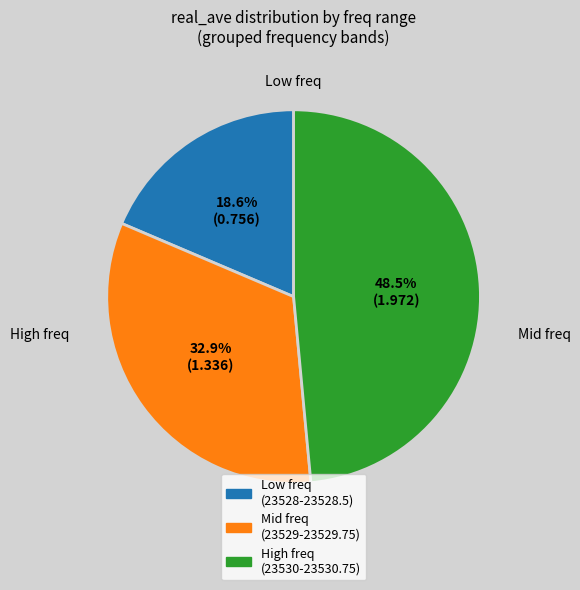

Is there any slice that represents more than half of the pie?

No